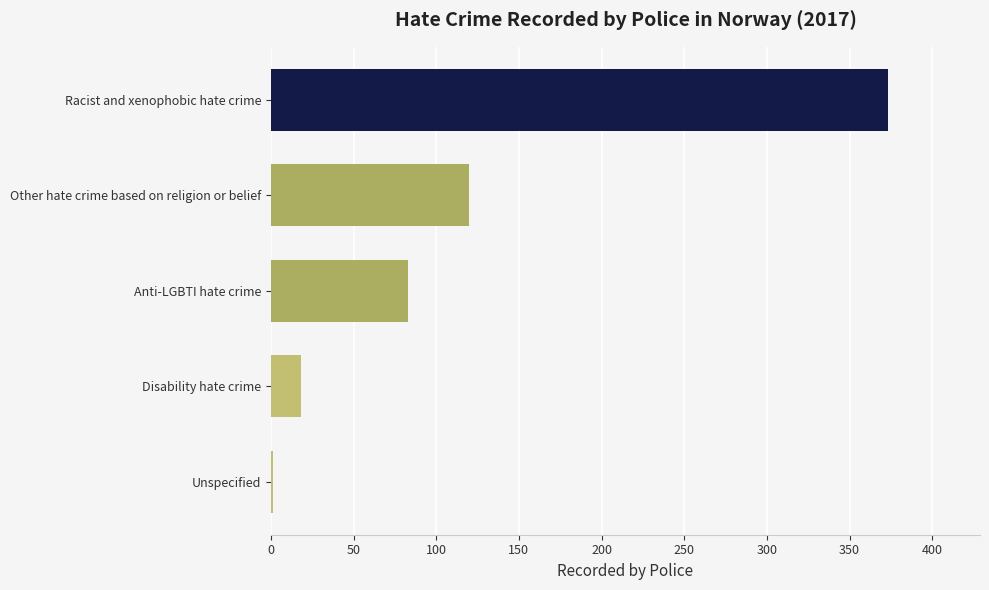

Between Unspecified and Racist and xenophobic hate crime, which is larger?

Racist and xenophobic hate crime